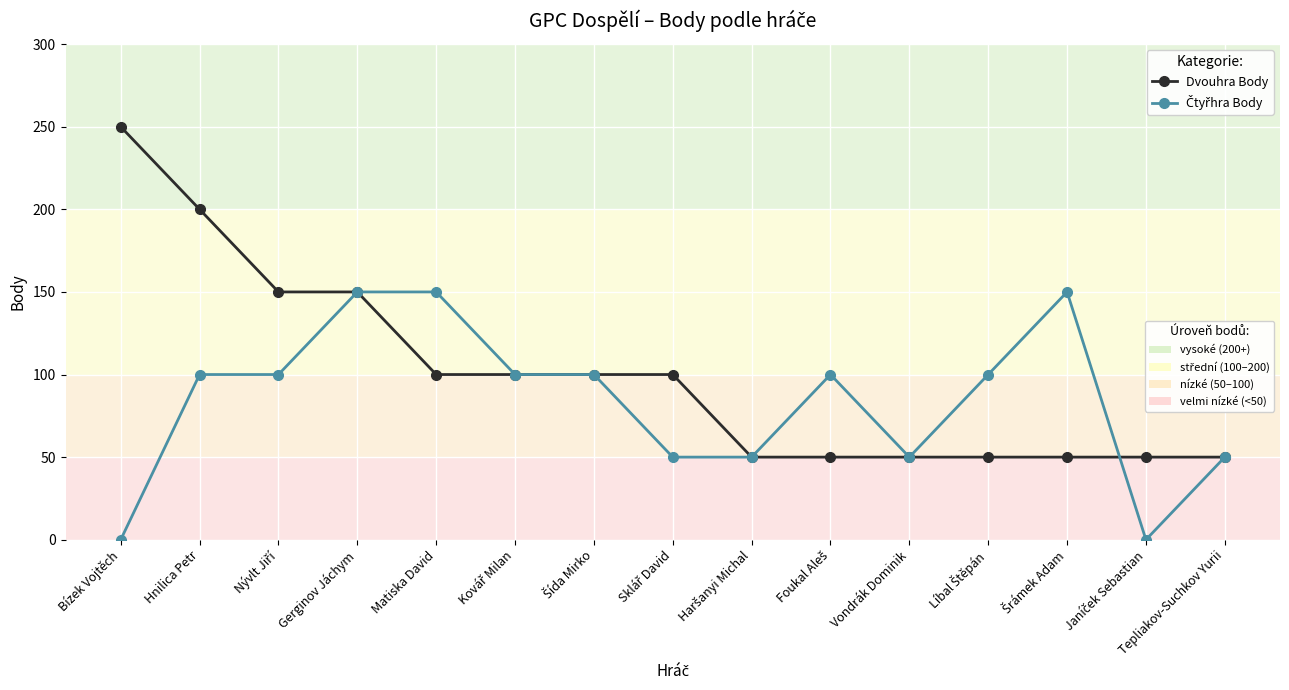

What is the label of the 15th point from the left?

Tepliakov-Suchkov Yurii